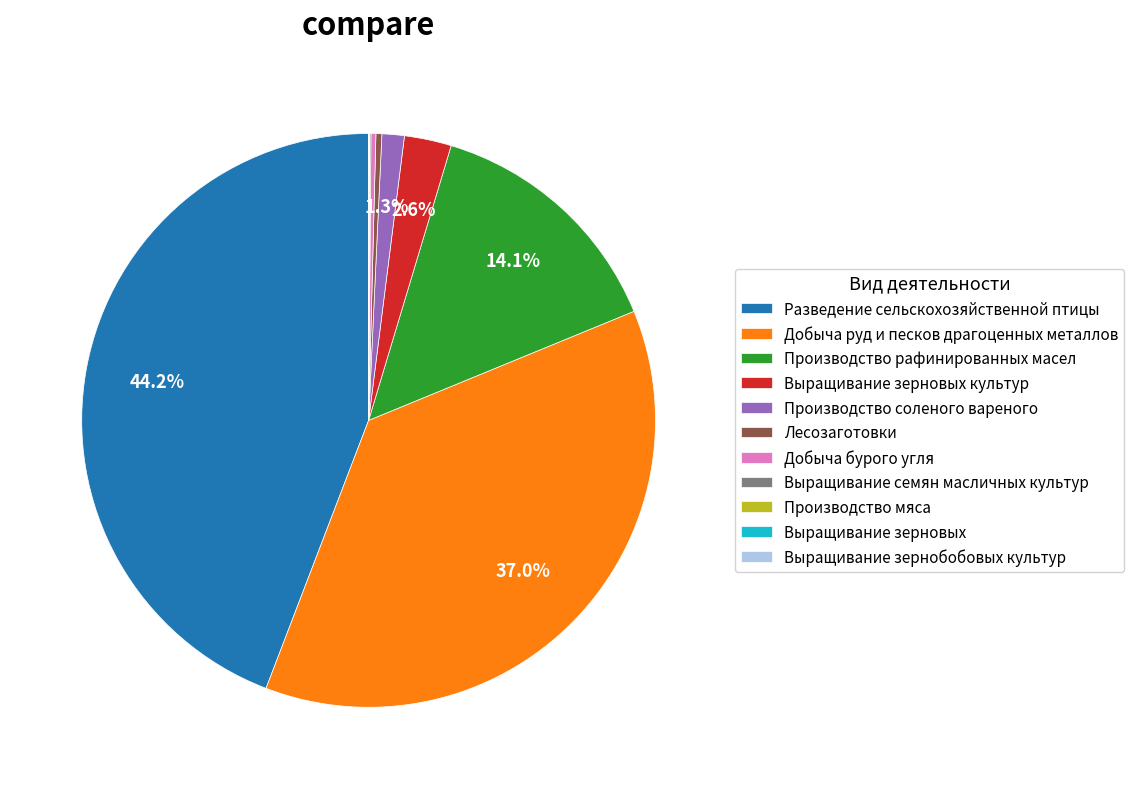

Combined, what portion of the pie is Добыча руд и песков драгоценных металлов and Производство рафинированных масел?

51.2%